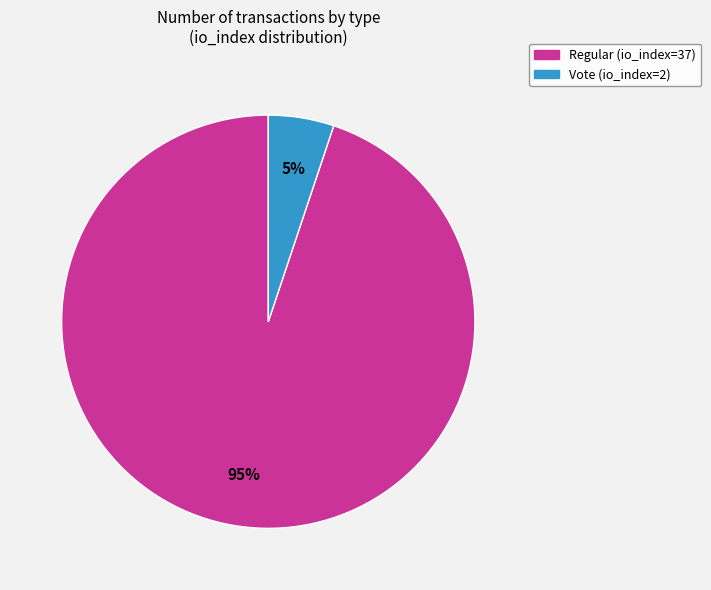

How many segments does this pie chart have?

2